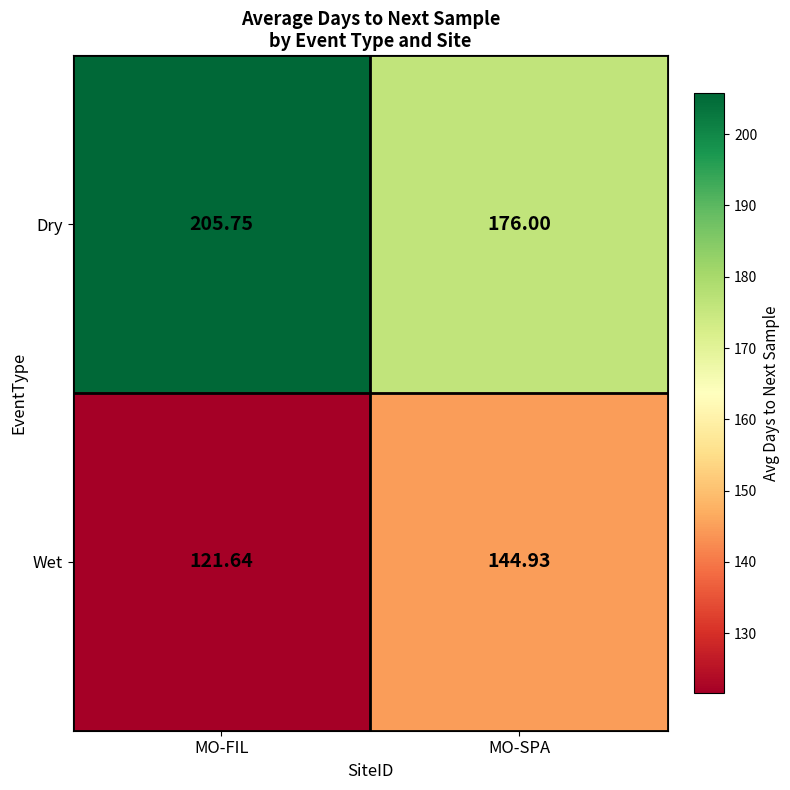

Which label corresponds to the smallest value in the chart?

MO-FIL